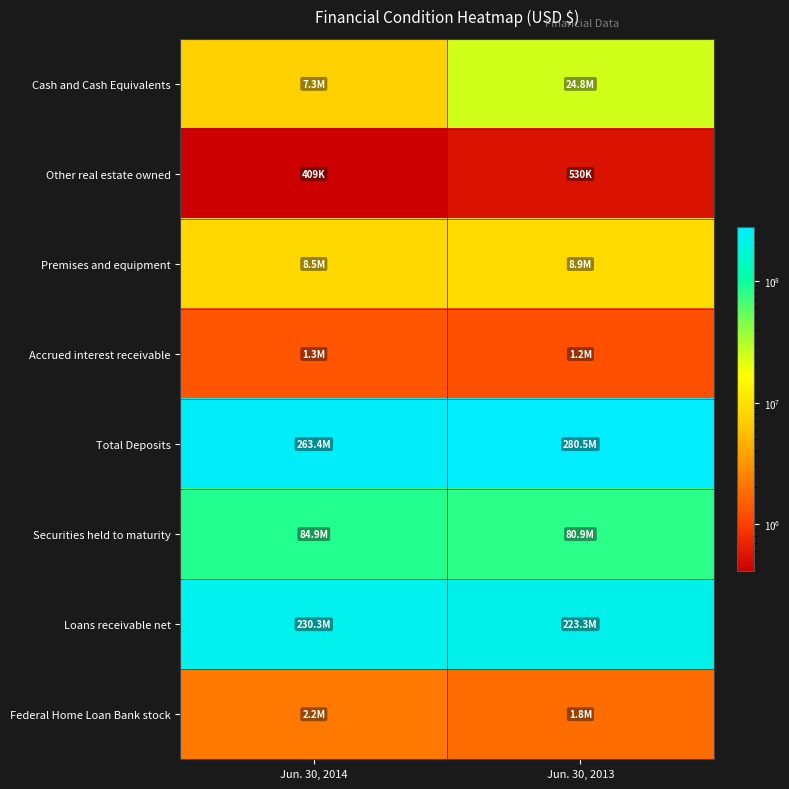

Reading right to left, what are all the values shown in this chart?

Cash and Cash Equivalents: Jun. 30, 2013=24755000	Jun. 30, 2014=7308000
Other real estate owned: Jun. 30, 2013=530000	Jun. 30, 2014=409000
Premises and equipment: Jun. 30, 2013=8882000	Jun. 30, 2014=8486000
Accrued interest receivable: Jun. 30, 2013=1229000	Jun. 30, 2014=1318000
Total Deposits: Jun. 30, 2013=280467000	Jun. 30, 2014=263389000
Securities held to maturity: Jun. 30, 2013=80912000	Jun. 30, 2014=84932000
Loans receivable net: Jun. 30, 2013=223256000	Jun. 30, 2014=230275000
Federal Home Loan Bank stock: Jun. 30, 2013=1827000	Jun. 30, 2014=2190000